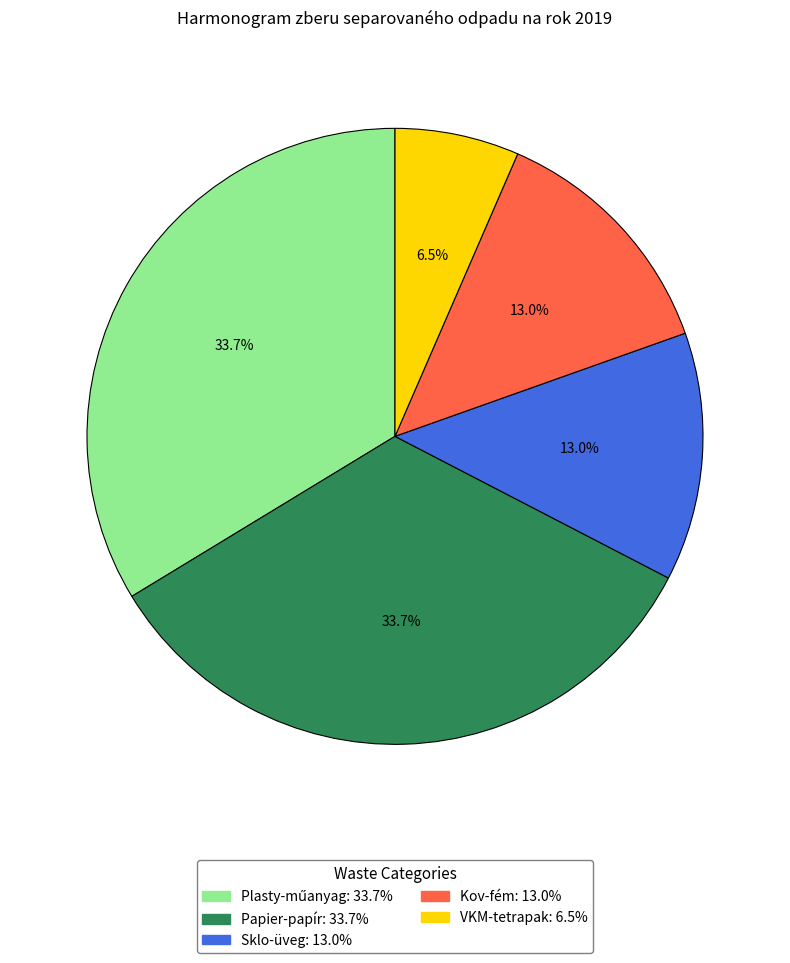

How many segments does this pie chart have?

5